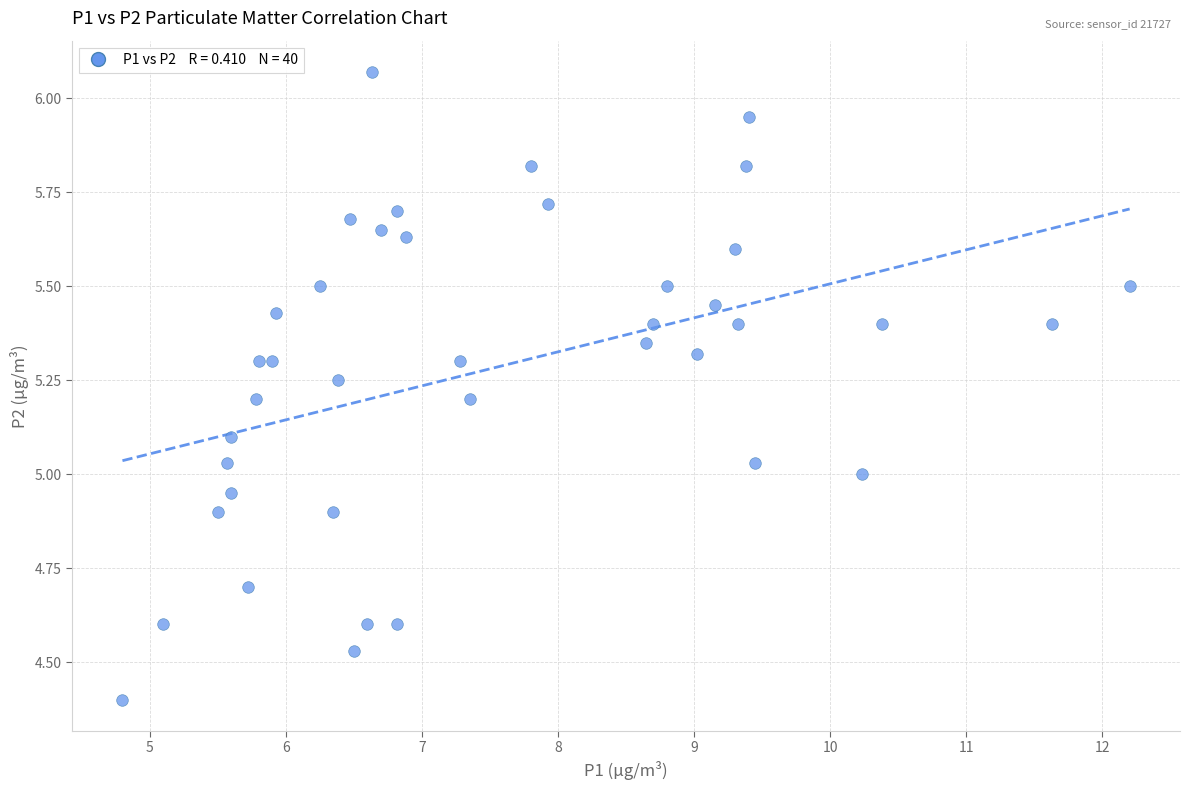

What is the range of X values (max minus min)?

7.4